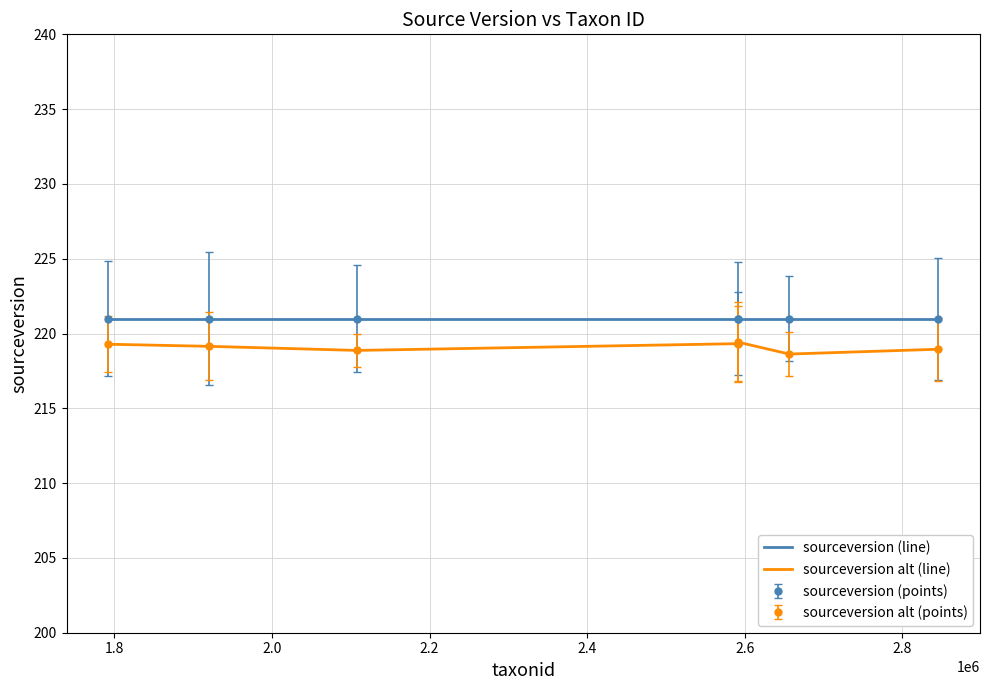

What is the lowest value of the sourceversion alt (line) series?

218.6